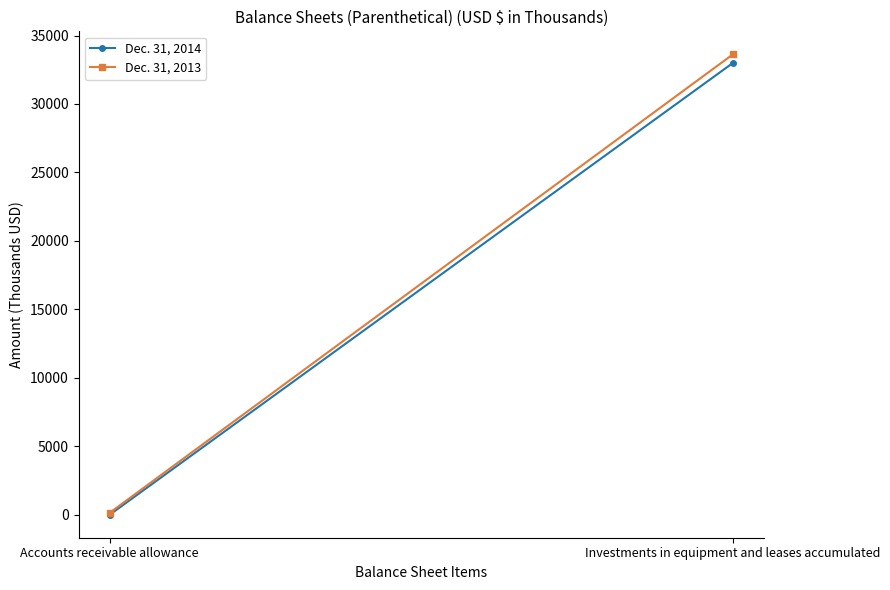

List the labels in order of Dec. 31, 2013 value, largest first.

Investments in equipment and leases accumulated, Accounts receivable allowance